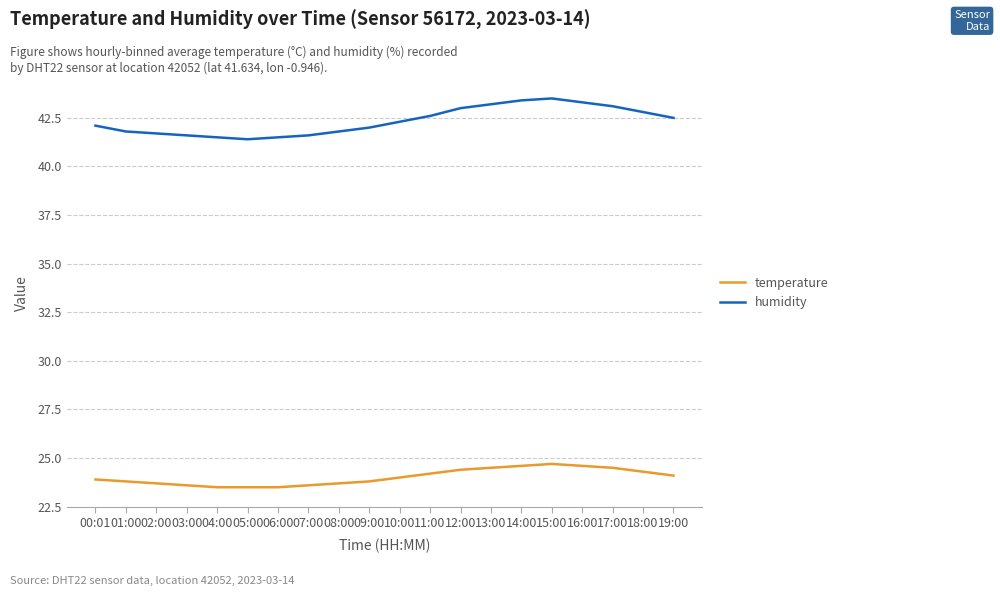

What position from the right is 02:00?

18